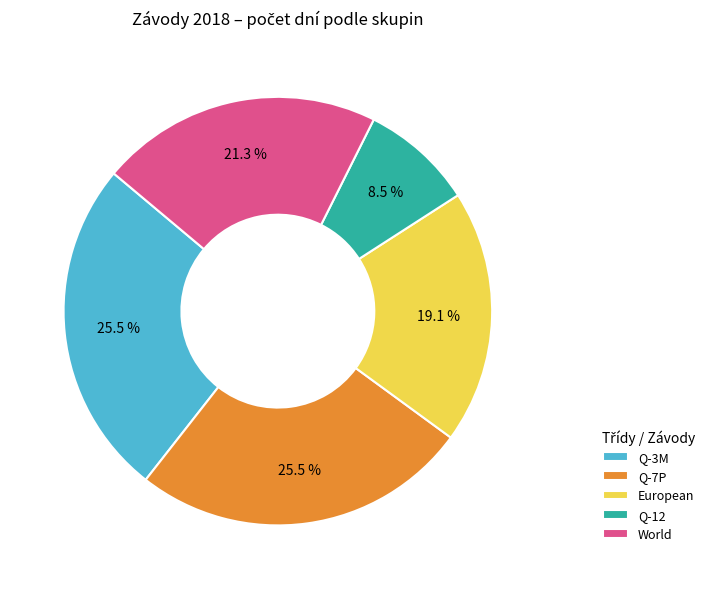

Which category has the smallest portion of the pie?

Q-12